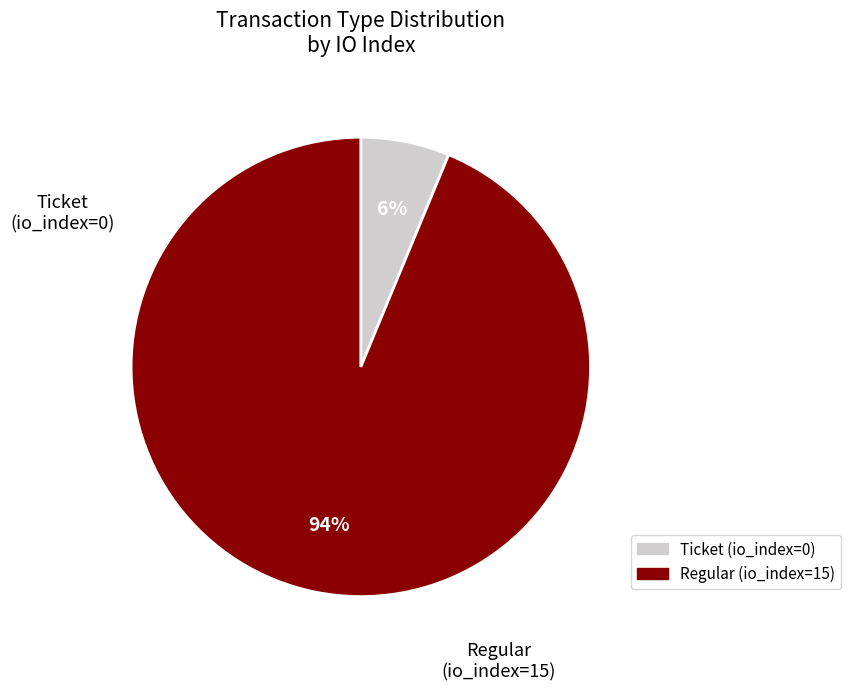

Is Ticket (io_index=0) the majority of the pie?

No